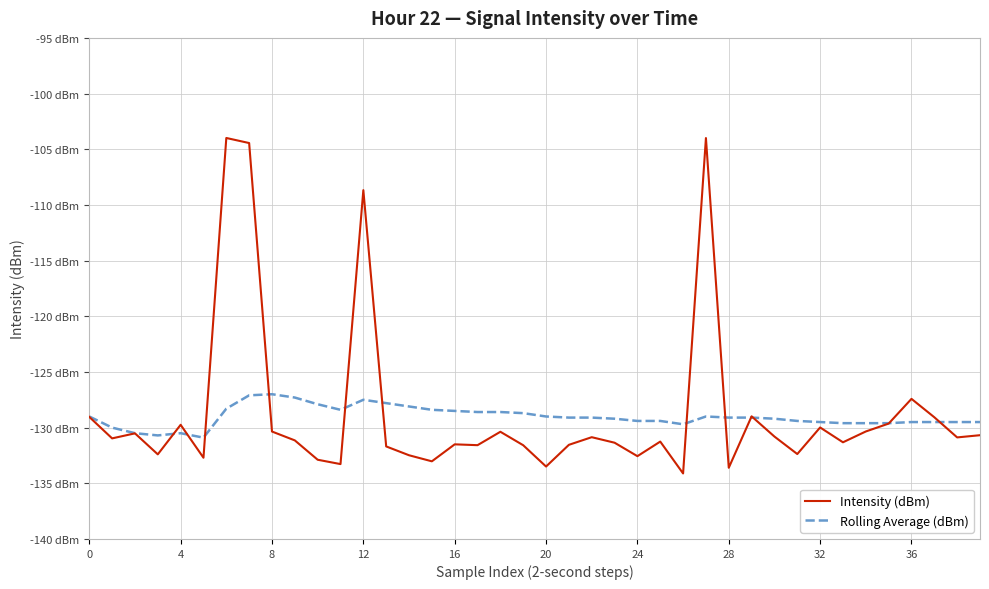

Rank the series by their maximum value, from highest to lowest.

Intensity (dBm), Rolling Average (dBm)